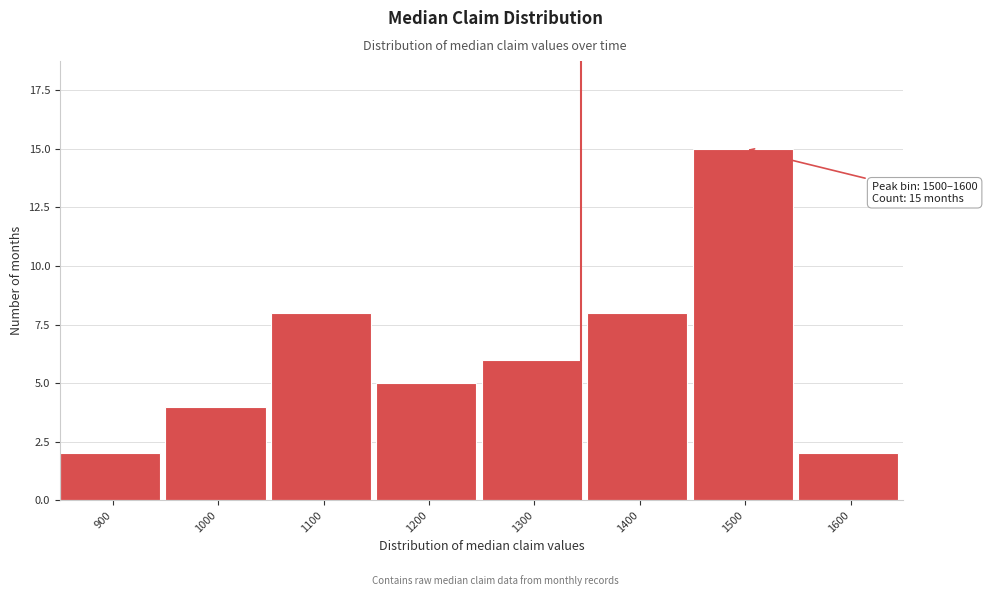

Reading right to left, list all the values displayed in this chart.

1600=2	1500=15	1400=8	1300=6	1200=5	1100=8	1000=4	900=2